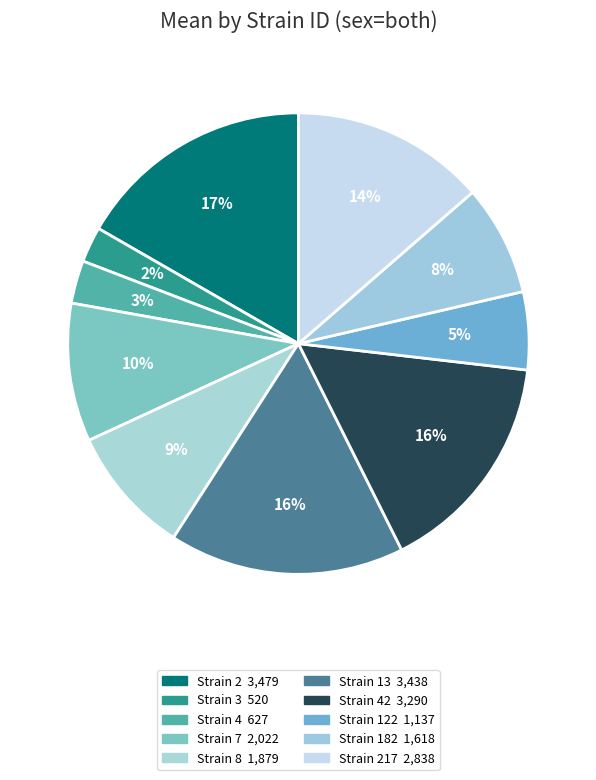

How many slices are in this pie chart?

10